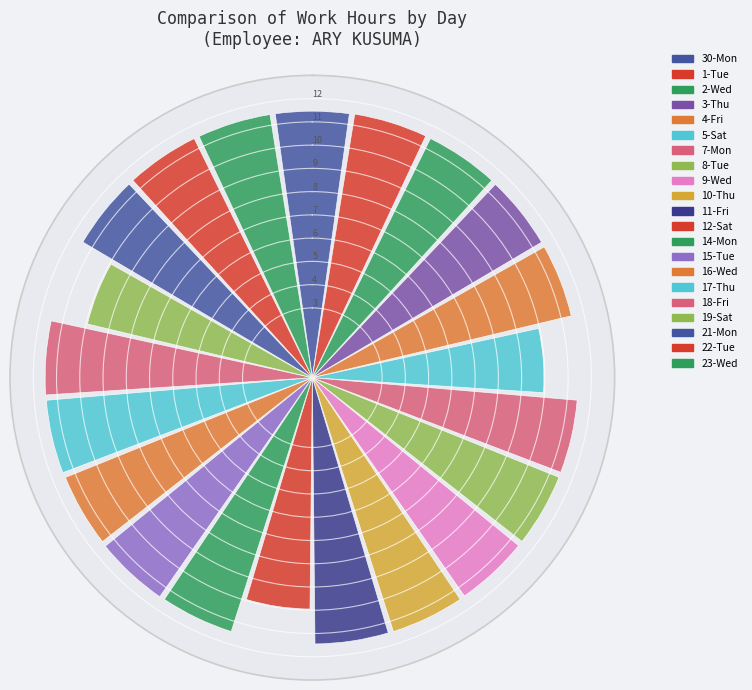

What is the greatest value displayed?

11.5